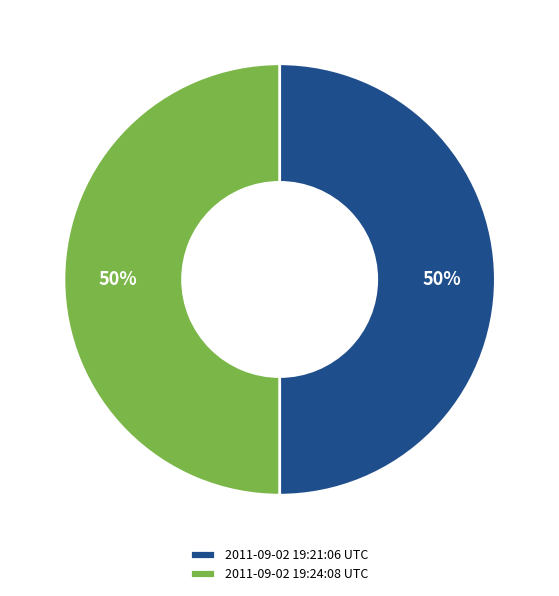

The 2011-09-02 19:21:06 UTC slice represents 50% of the pie. True or false?

True